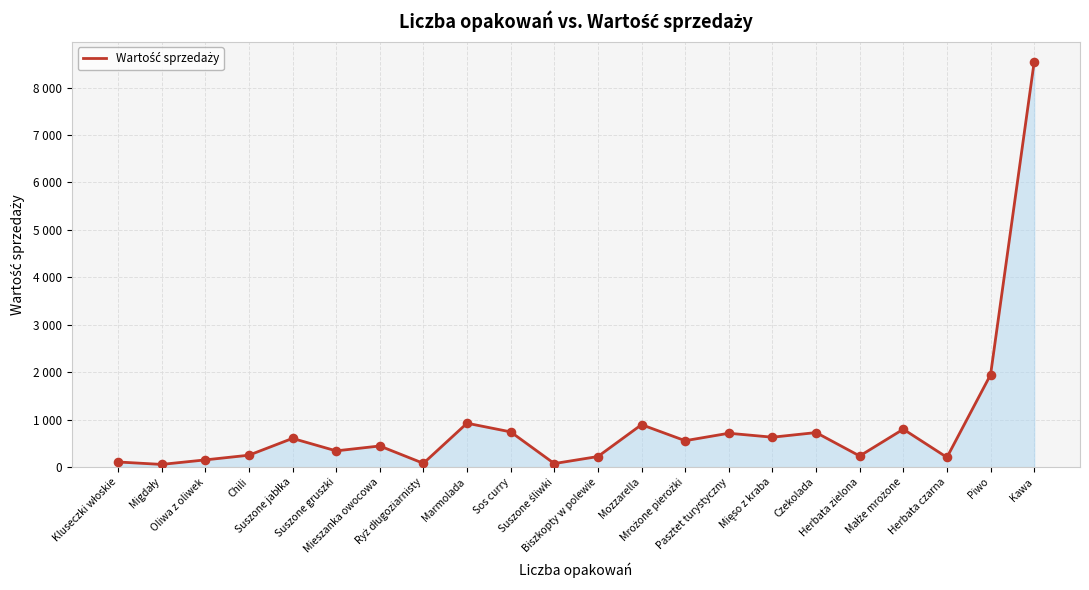

What is the change in value from Kluseczki włoskie to Chili?

+142.9